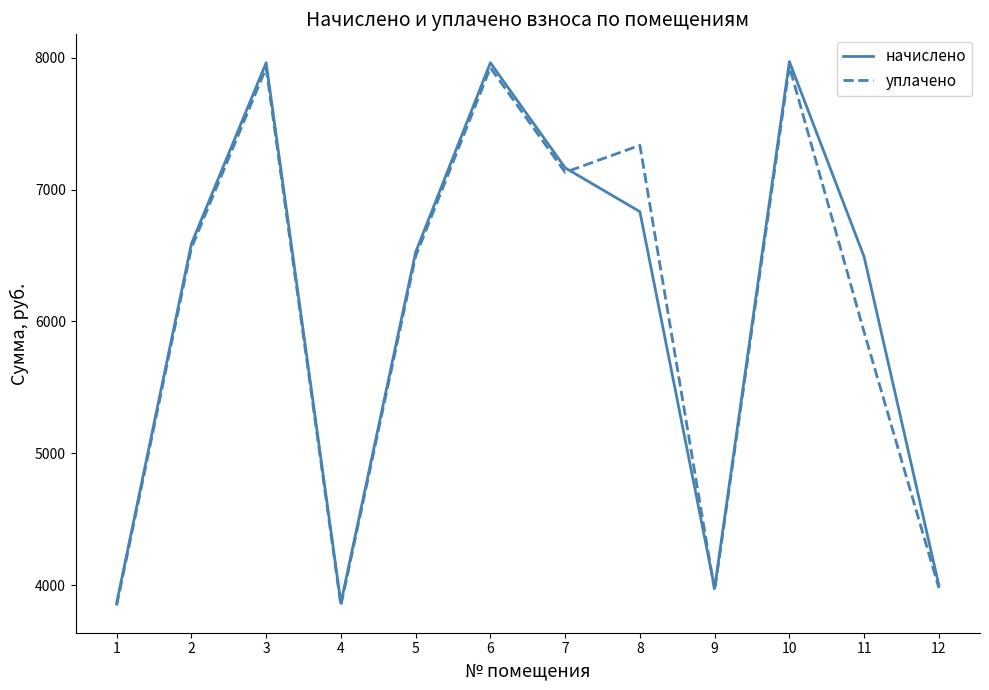

What is the minimum value for начислено?

3864.0